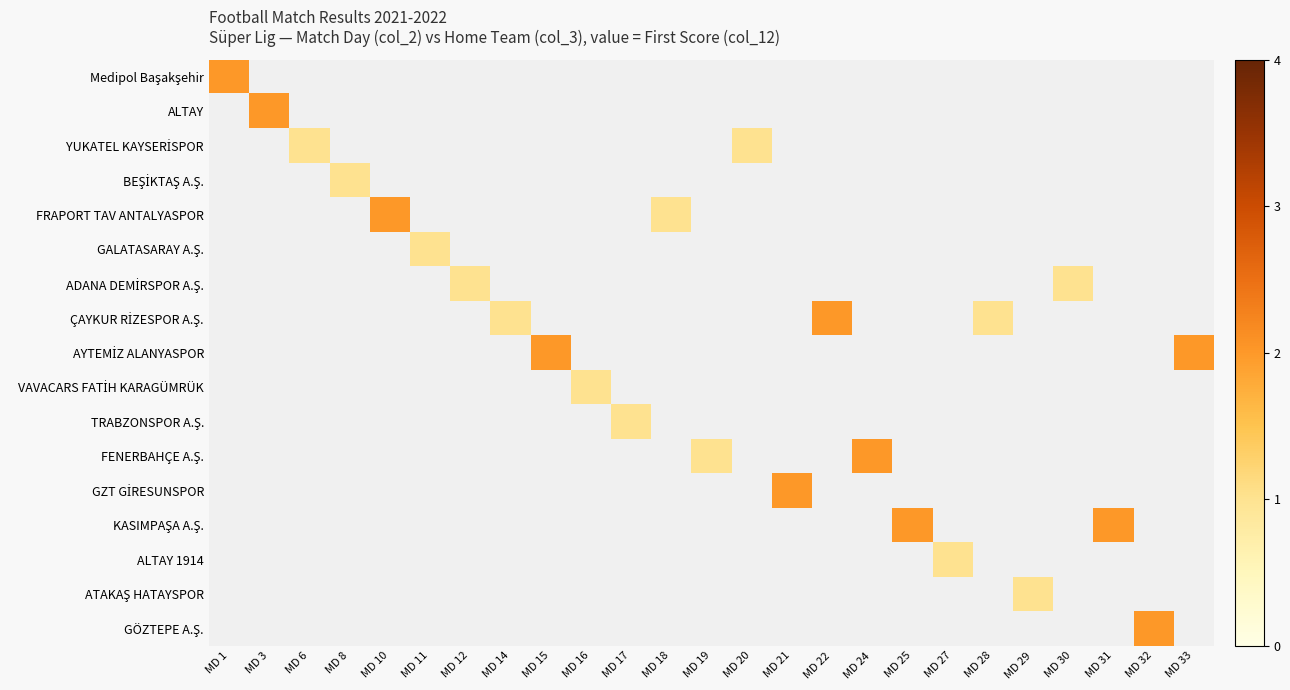

What is the smallest value displayed?

1.0